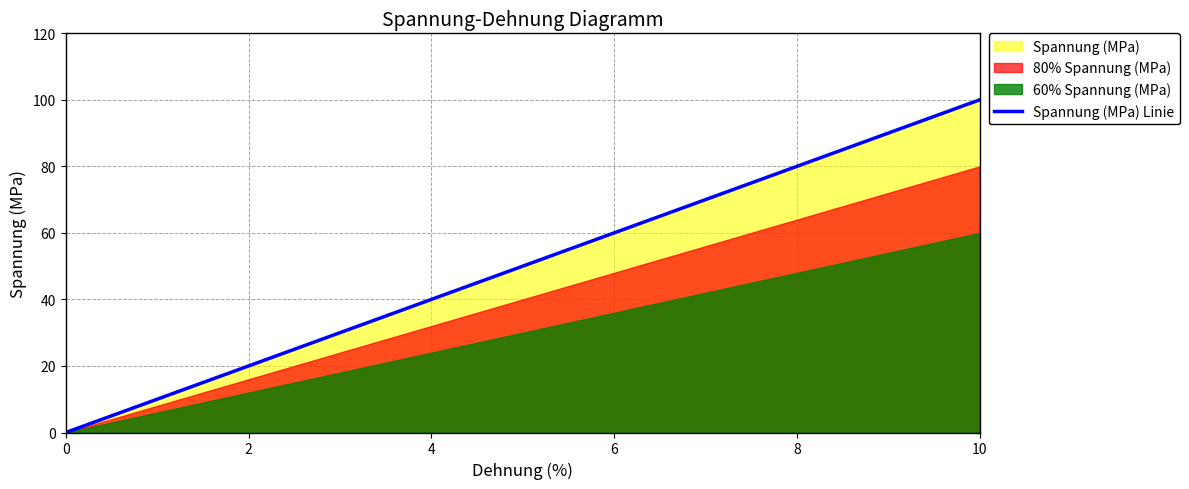

How many positive values are there?

19